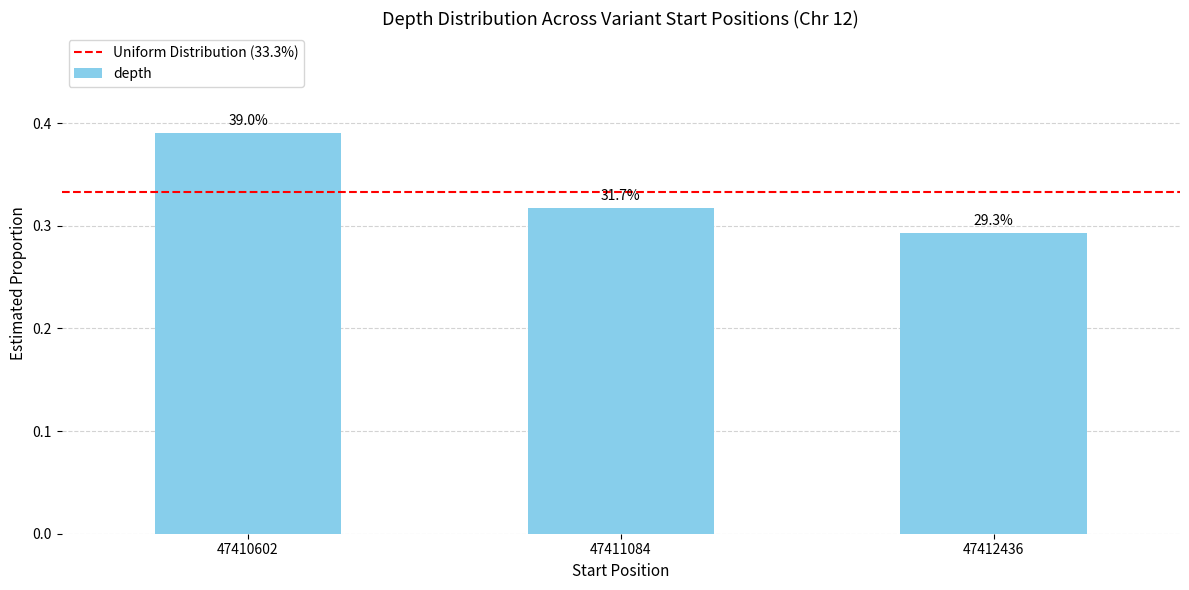

What value does the data have at 47410602?

0.4